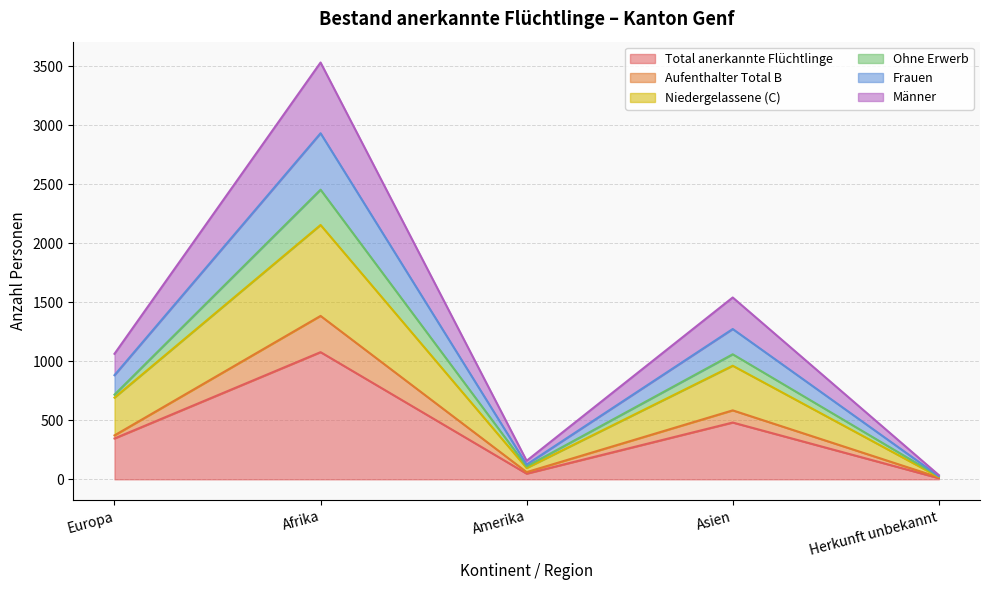

Reading left to right, list the values for the Total anerkannte Flüchtlinge series.

346	1077	48	481	10